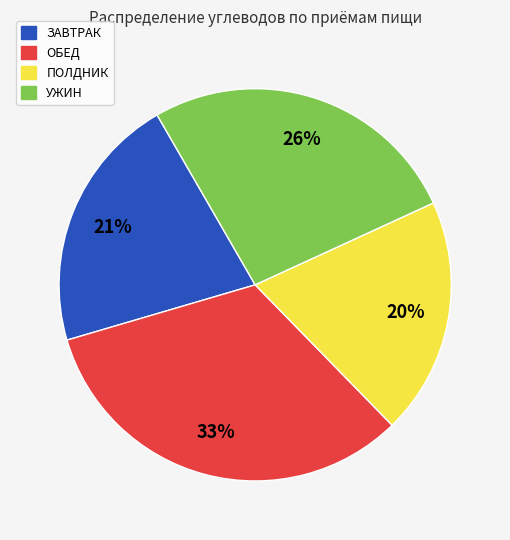

Do ОБЕД and ПОЛДНИК together represent more than half of the pie?

Yes